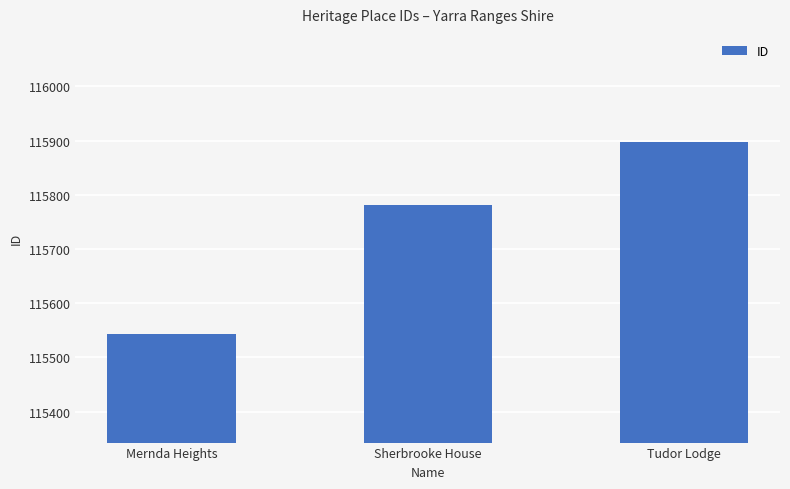

What is the label of the 3rd bar from the right?

Mernda Heights